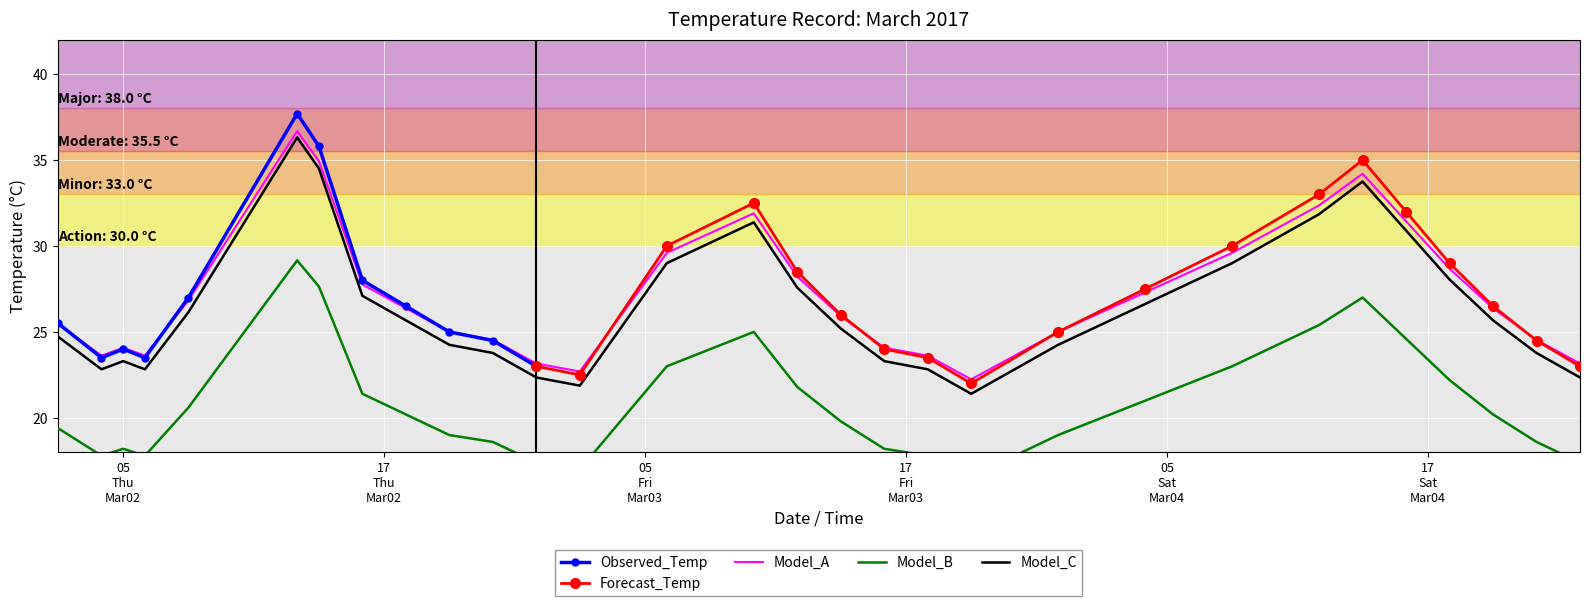

What is the average value?

27.1